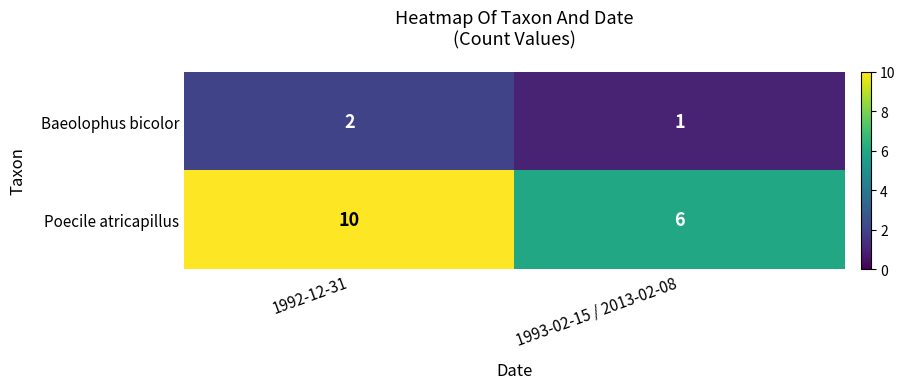

Which series has the widest spread of values?

Poecile atricapillus